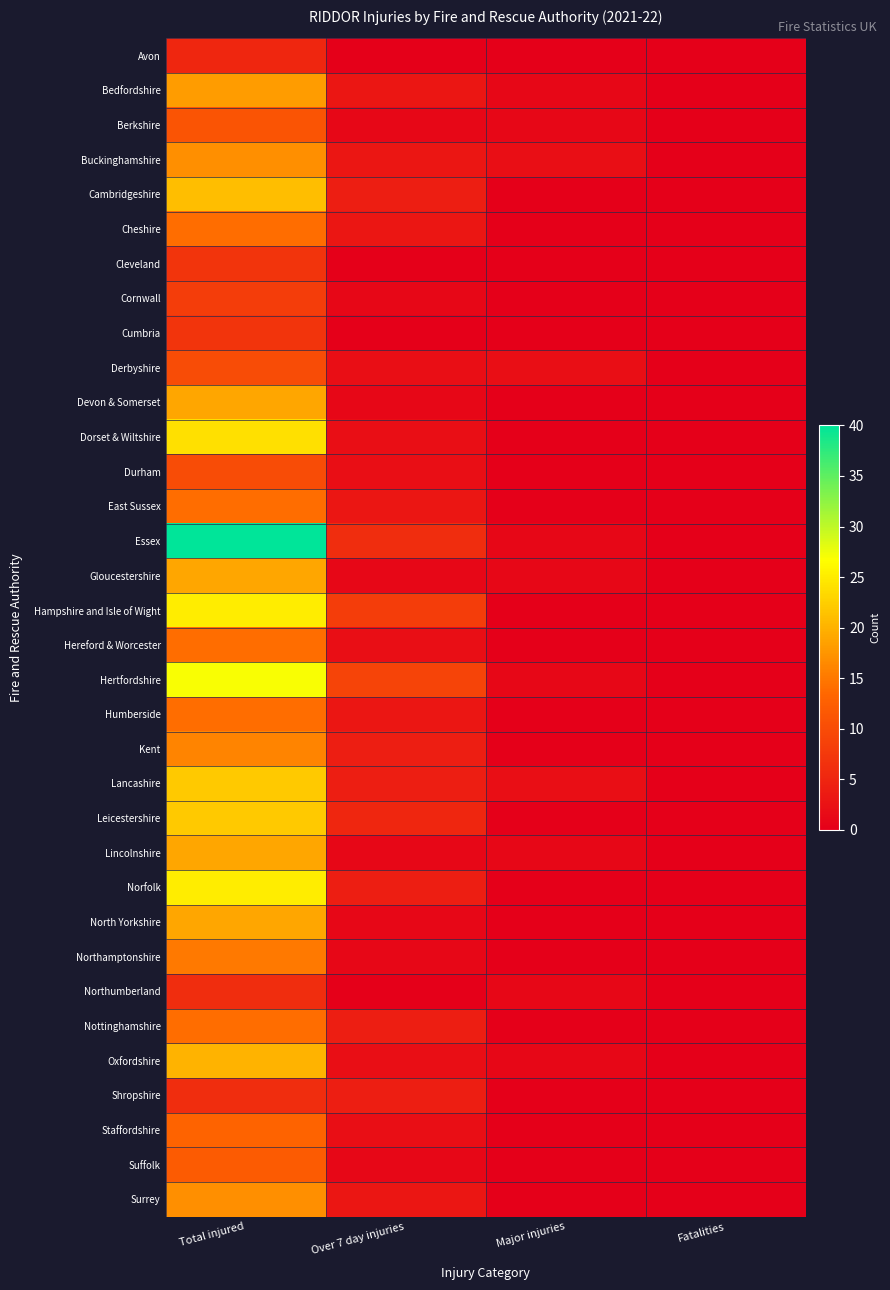

What is the greatest value displayed?

40